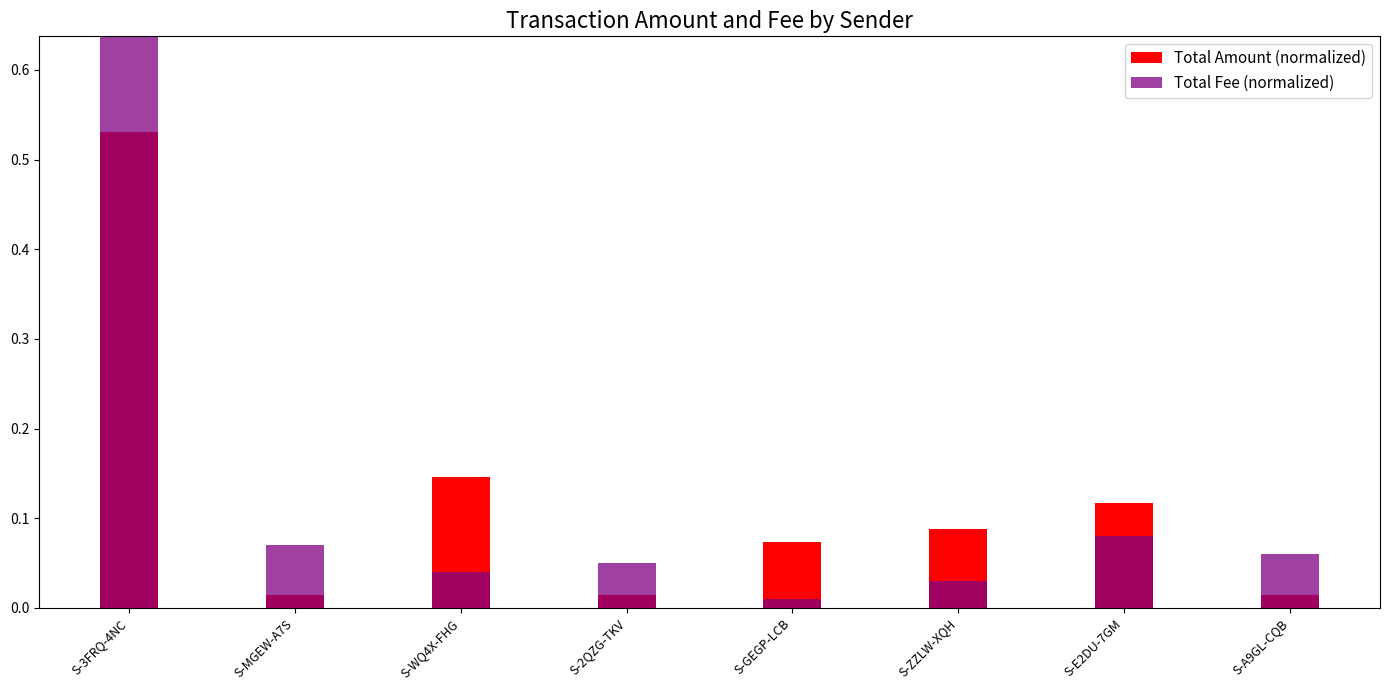

What is the total value across all series at S-3FRQ-4NC?

1.2